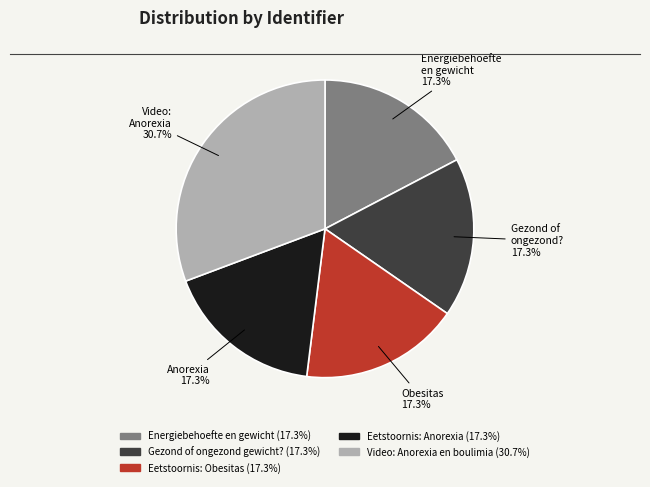

To the nearest percent, what is the difference between the largest and smallest slice percentages?

13%